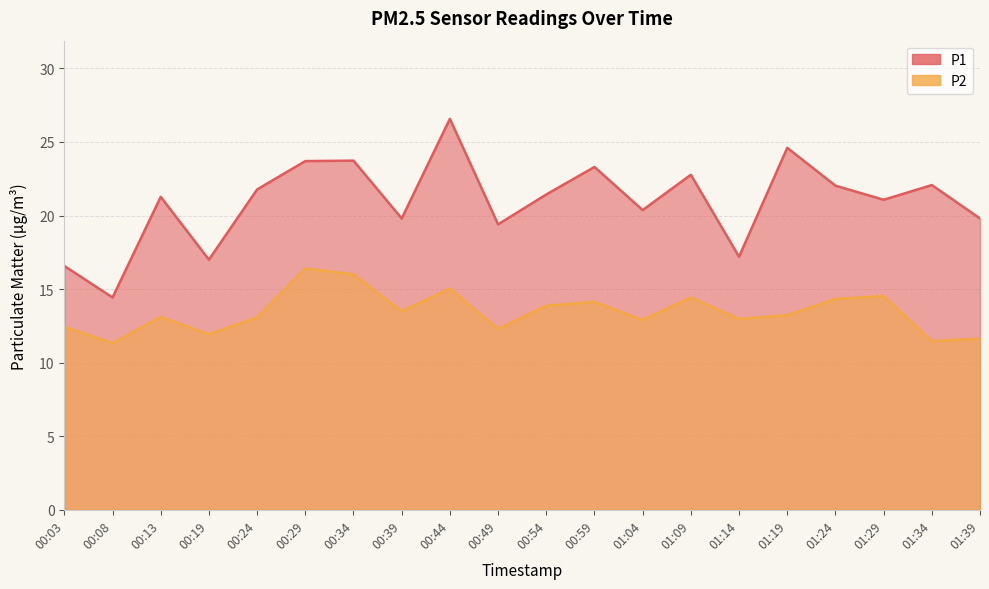

Where is the first local maximum for P2?

00:13